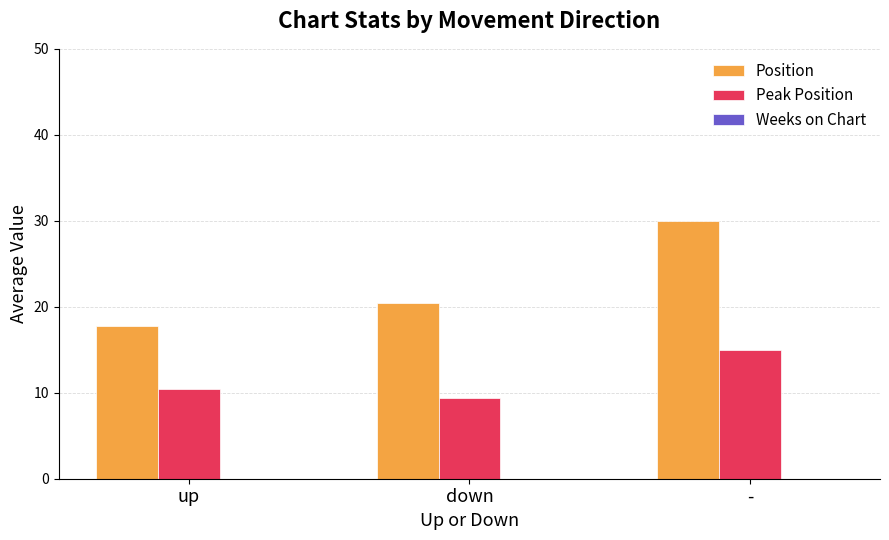

Rank the series at up from highest to lowest value.

Position, Peak Position